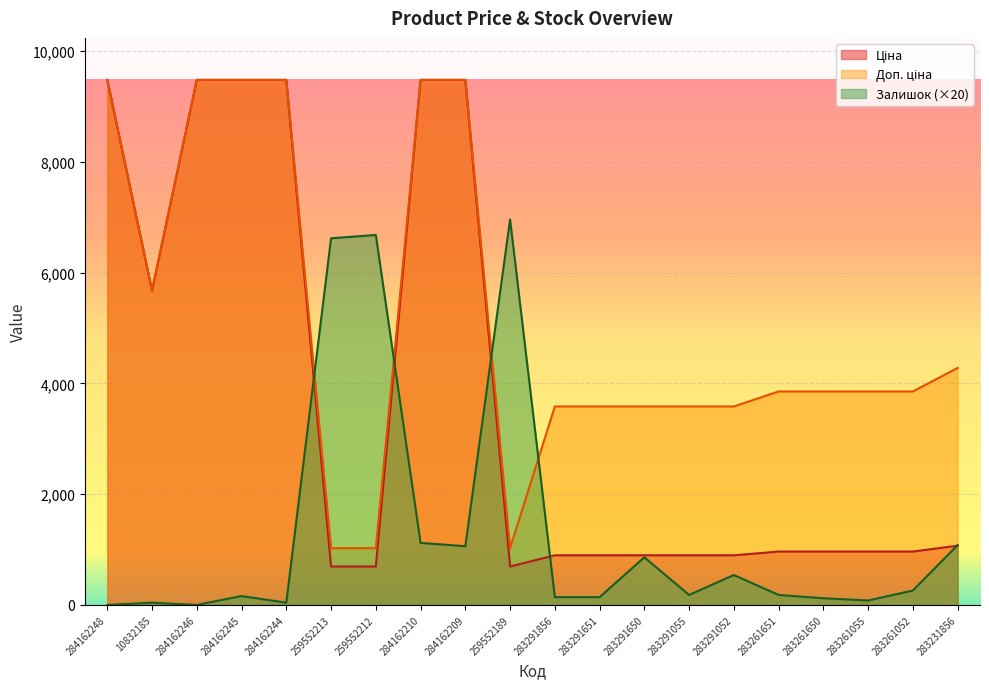

What is the value of the Доп. ціна point at the 19th from the left?

3854.0